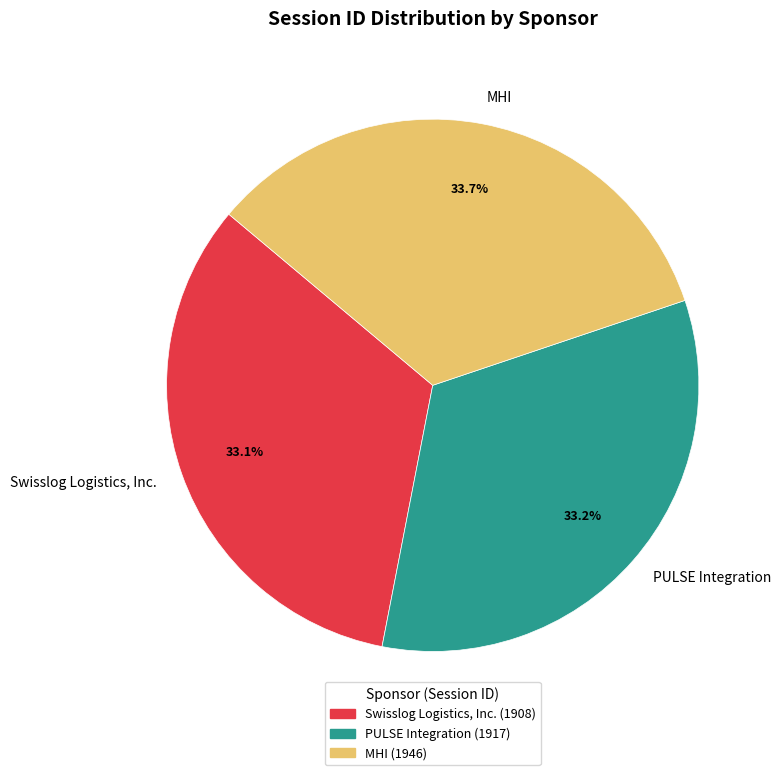

To the nearest percent, what percentage of the pie is PULSE Integration?

33%